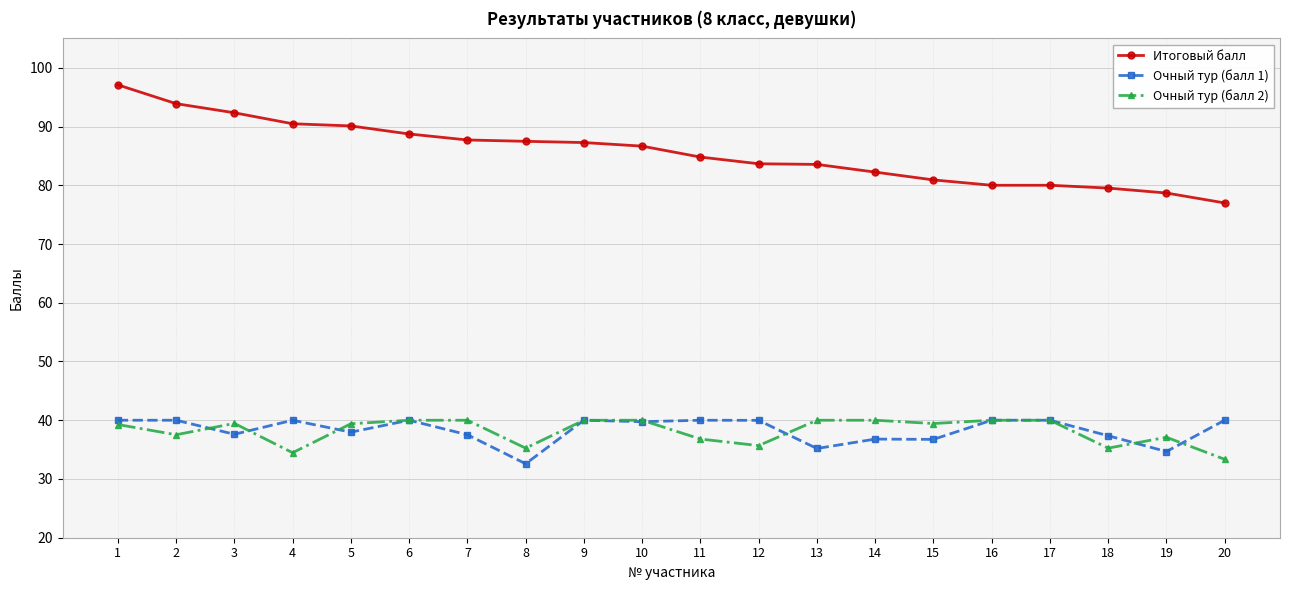

Which series changed the most between 11 and 18?

Итоговый балл